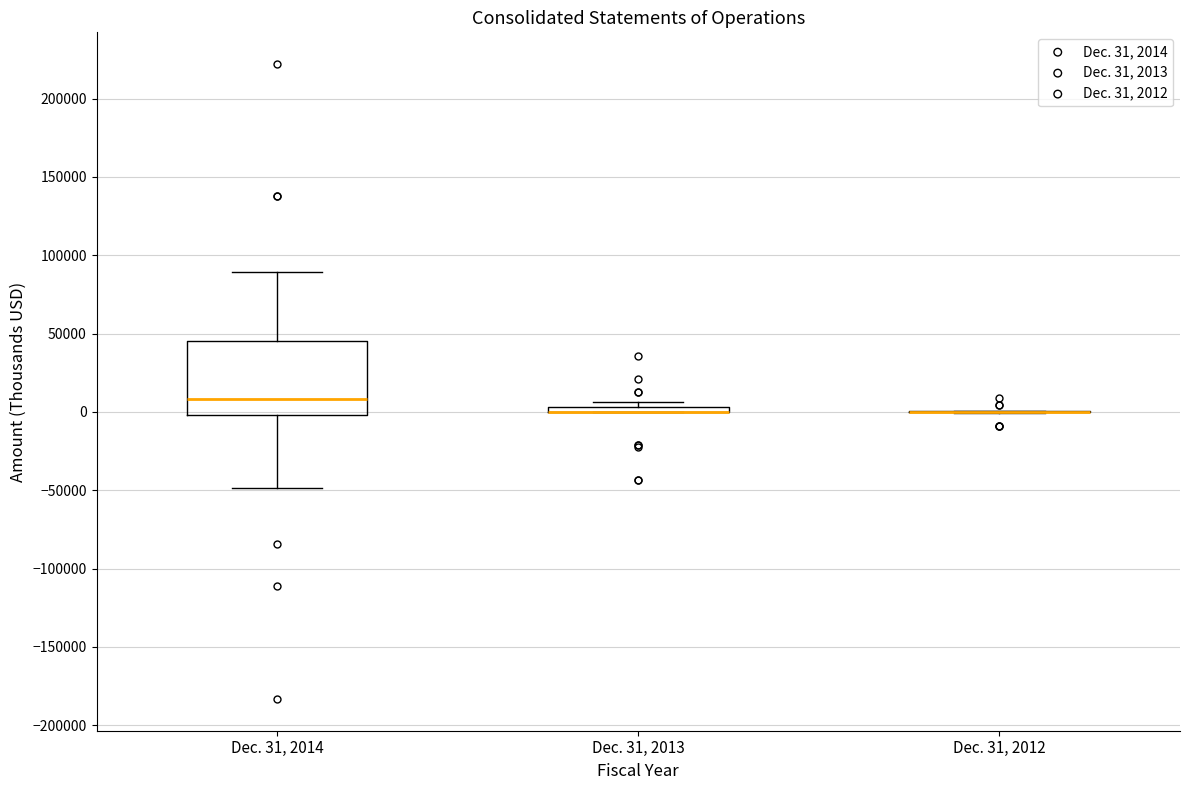

Comparing the boxes themselves (not the whiskers), which one is the tallest?

Dec. 31, 2014